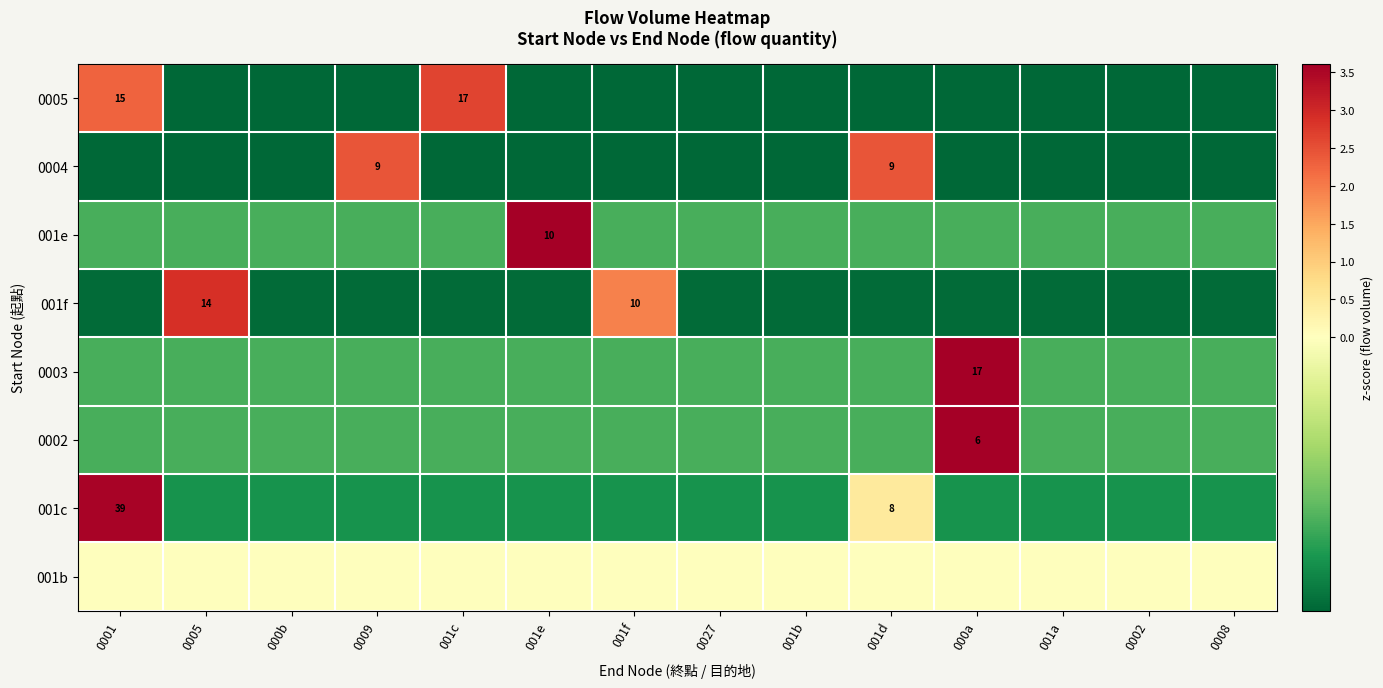

List the labels in order of 001e value, largest first.

001e, 0001, 0005, 000b, 0009, 001c, 001f, 0027, 001b, 001d, 000a, 001a, 0002, 0008